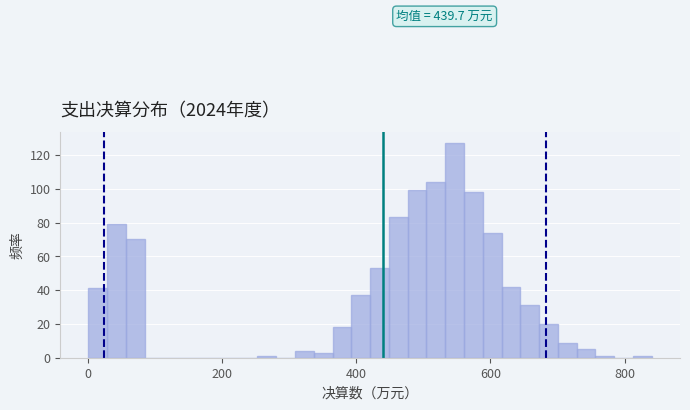

Read against the x-axis, roughly where is the centre of the tallest bar?

540